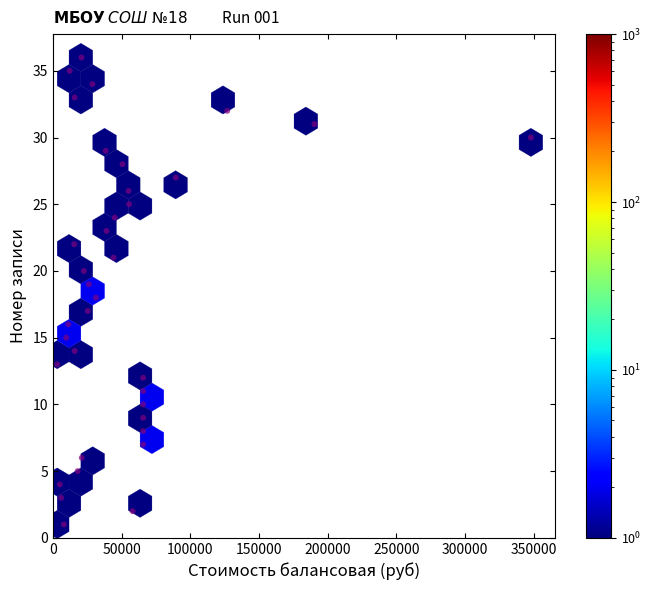

What is the range of Y values (max minus min)?

35